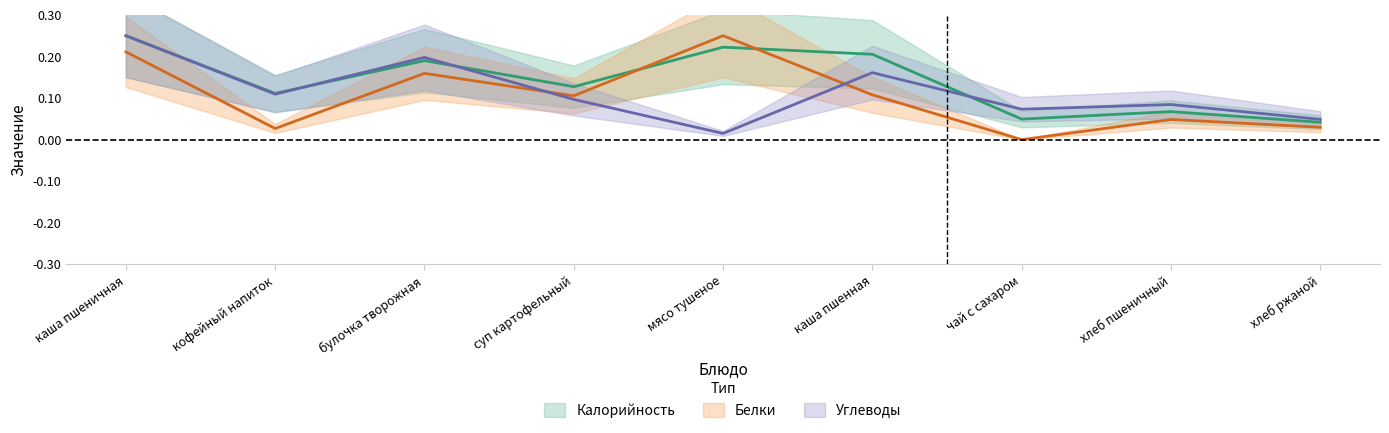

Reading left to right, extract all data points from this chart.

Калорийность: каша пшеничная=0.2	кофейный напиток=0.1	булочка творожная=0.2	суп картофельный=0.1	мясо тушеное=0.2	каша пшенная=0.2	чай с сахаром=0.0	хлеб пшеничный=0.1	хлеб ржаной=0.0
Белки: каша пшеничная=0.2	кофейный напиток=0.0	булочка творожная=0.2	суп картофельный=0.1	мясо тушеное=0.2	каша пшенная=0.1	чай с сахаром=0.0	хлеб пшеничный=0.0	хлеб ржаной=0.0
Углеводы: каша пшеничная=0.2	кофейный напиток=0.1	булочка творожная=0.2	суп картофельный=0.1	мясо тушеное=0.0	каша пшенная=0.2	чай с сахаром=0.1	хлеб пшеничный=0.1	хлеб ржаной=0.0